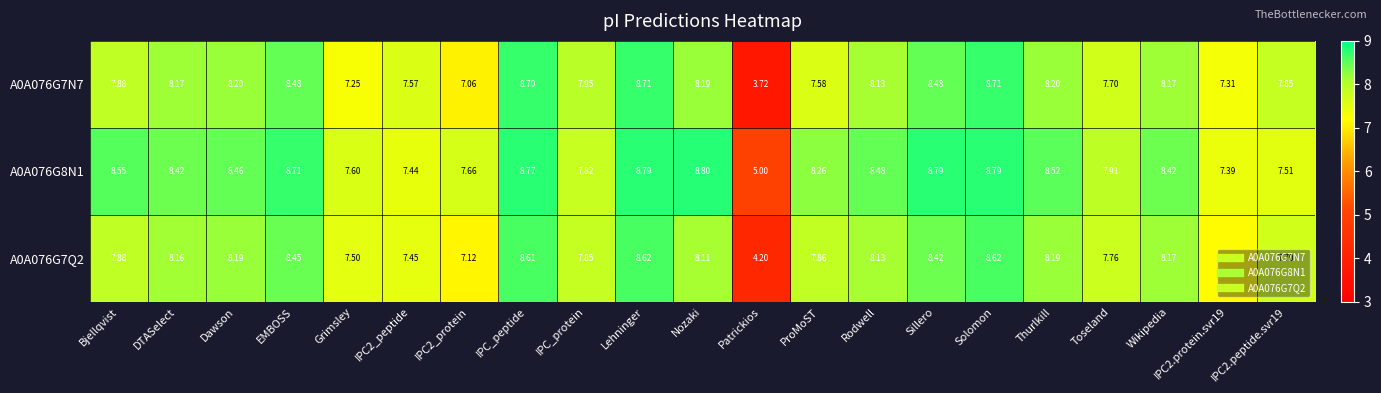

Is the value of A0A076G7N7 at IPC_peptide greater than the value of A0A076G8N1 at ProMoST?

Yes